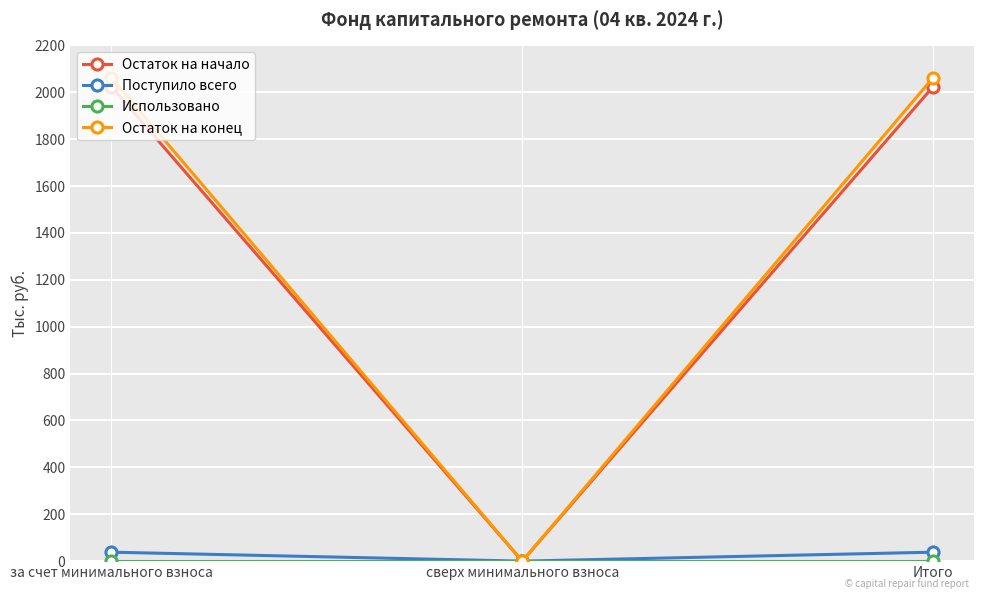

Count the number of data series in this chart.

4